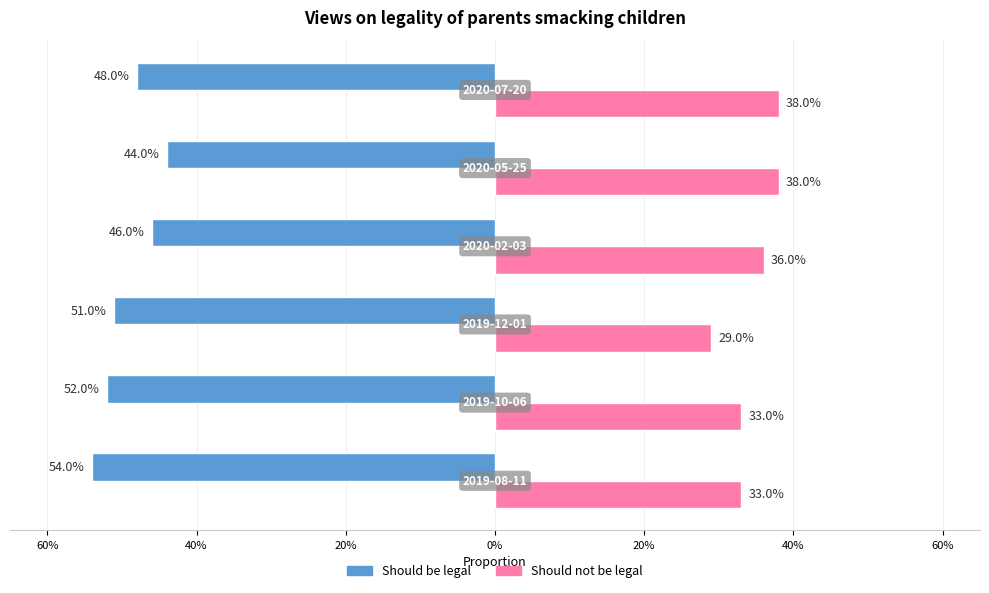

What is the lowest value of the Should be legal series?

-0.5